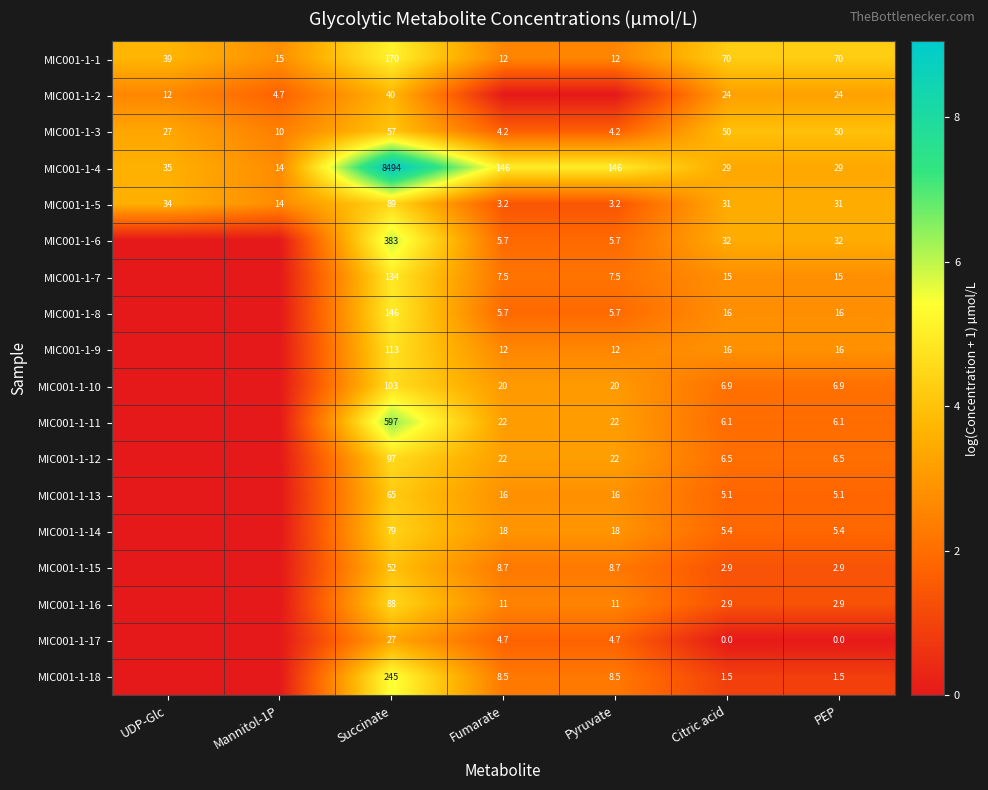

What is the difference between the second highest and minimum values in the MIC001-1-5 series?

30.8